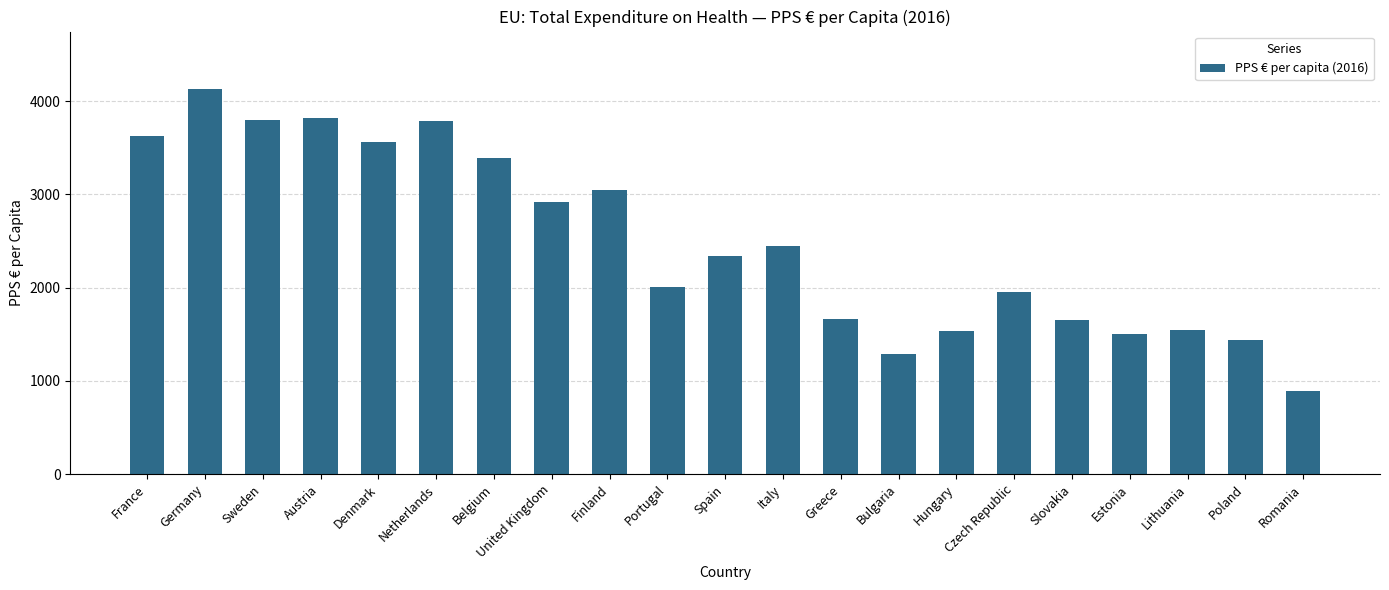

What is the value of the 13th bar from the left?

1659.7